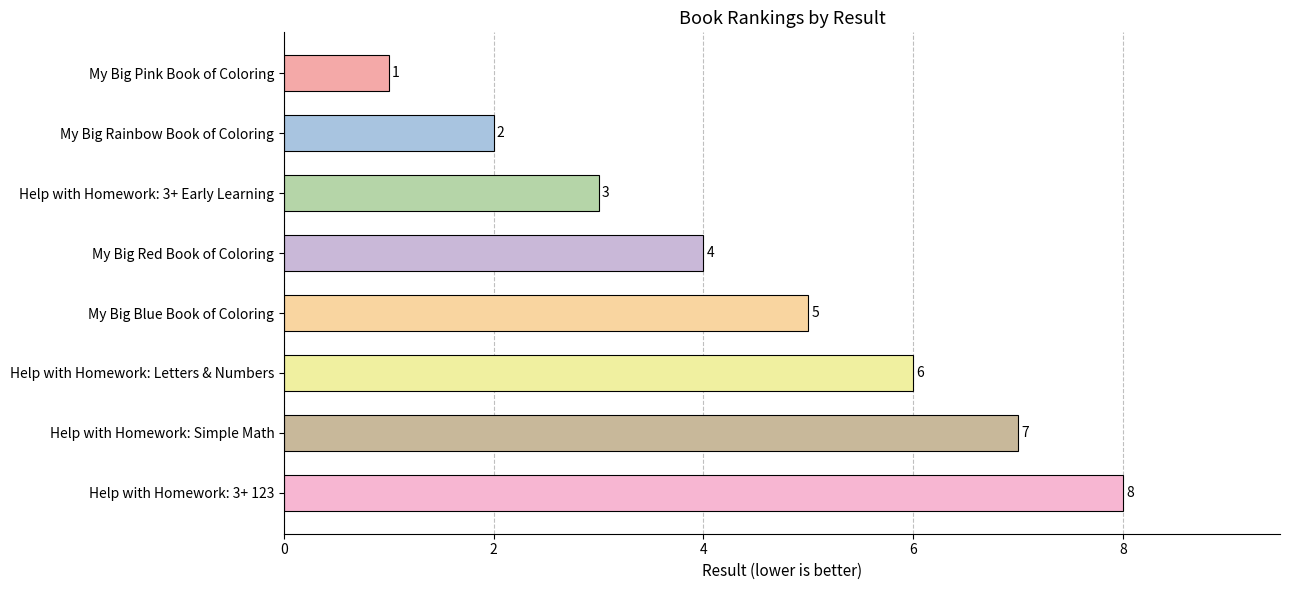

Reading top to bottom, list all the values displayed in this chart.

1	2	3	4	5	6	7	8